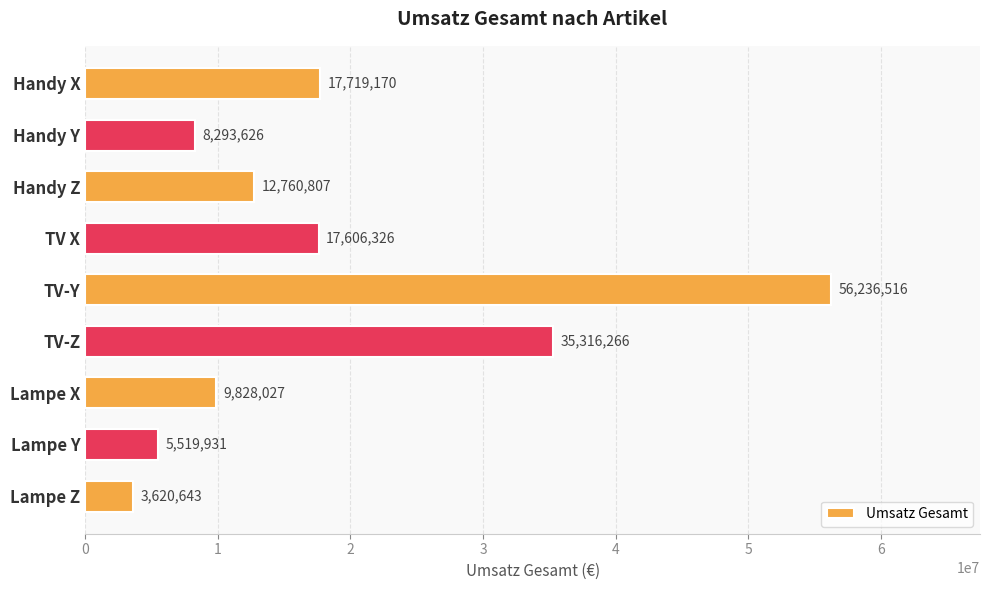

Which has a higher value, Lampe X or TV X?

TV X